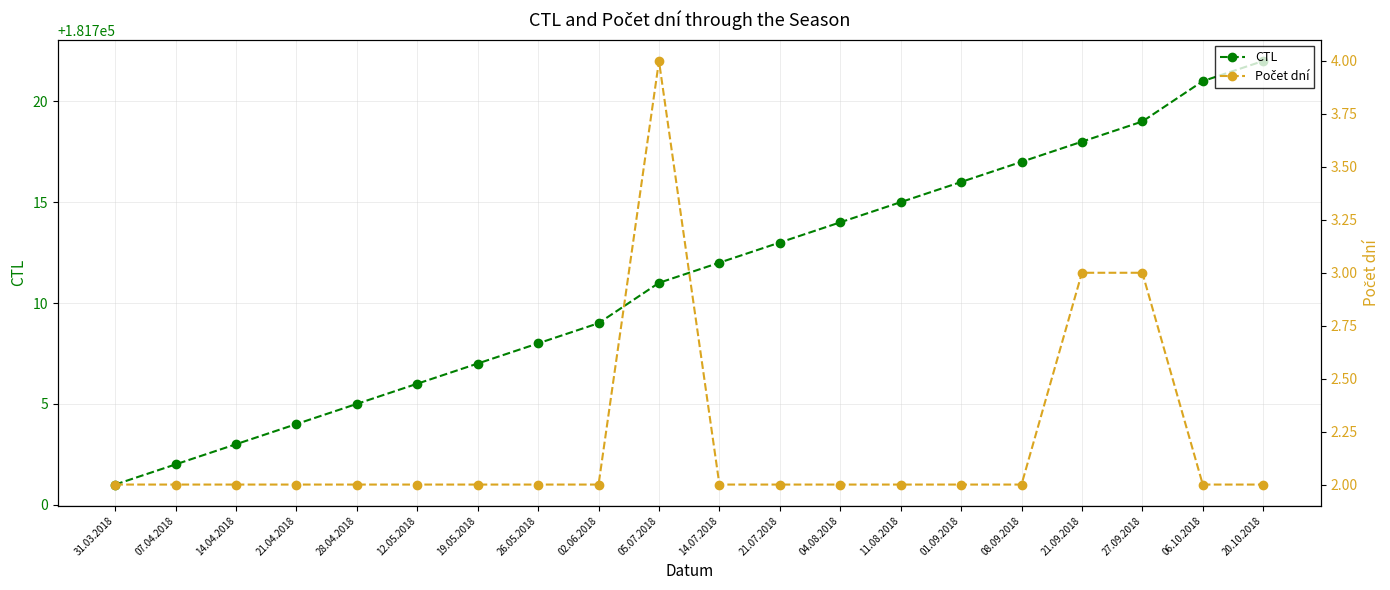

How many Počet dní values are between 2 and 3?

19